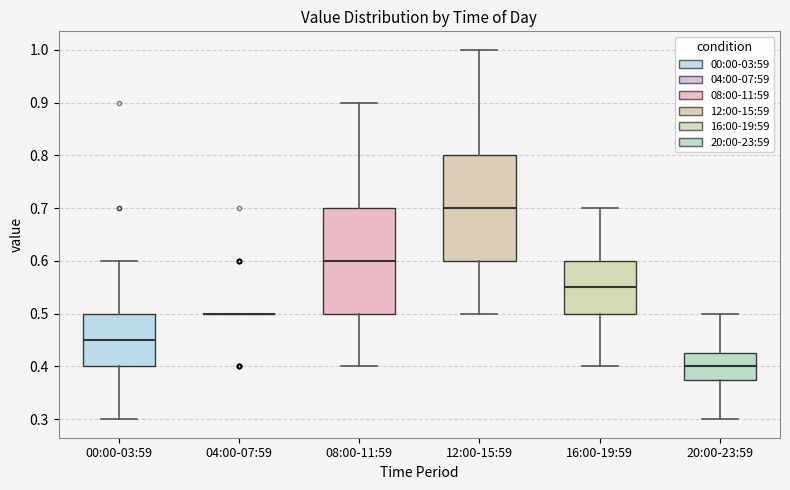

Reading left to right, read every box against the y-axis: the position of its median line, the range the box covers, and the ends of its whiskers. The values are not printed on the chart, so give them approximately, as read against the axis.

00:00-03:59: median 0.45, box 0.40 to 0.50, whiskers 0.30 to 0.60
04:00-07:59: box collapsed to a line at 0.50, whiskers 0.50 to 0.50
08:00-11:59: median 0.60, box 0.50 to 0.70, whiskers 0.40 to 0.90
12:00-15:59: median 0.70, box 0.60 to 0.80, whiskers 0.50 to 1.00
16:00-19:59: median 0.55, box 0.50 to 0.60, whiskers 0.40 to 0.70
20:00-23:59: median 0.40, box 0.38 to 0.43, whiskers 0.30 to 0.50